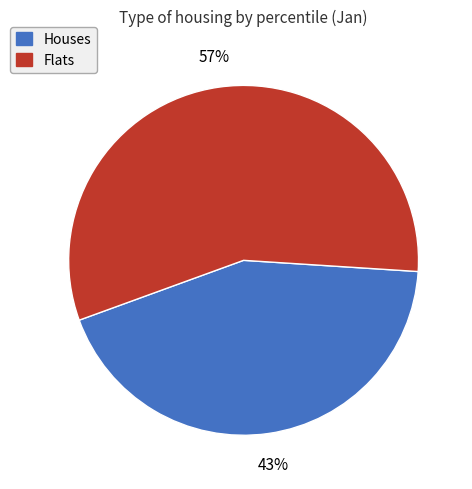

Rank the categories by value from lowest to highest.

Houses, Flats